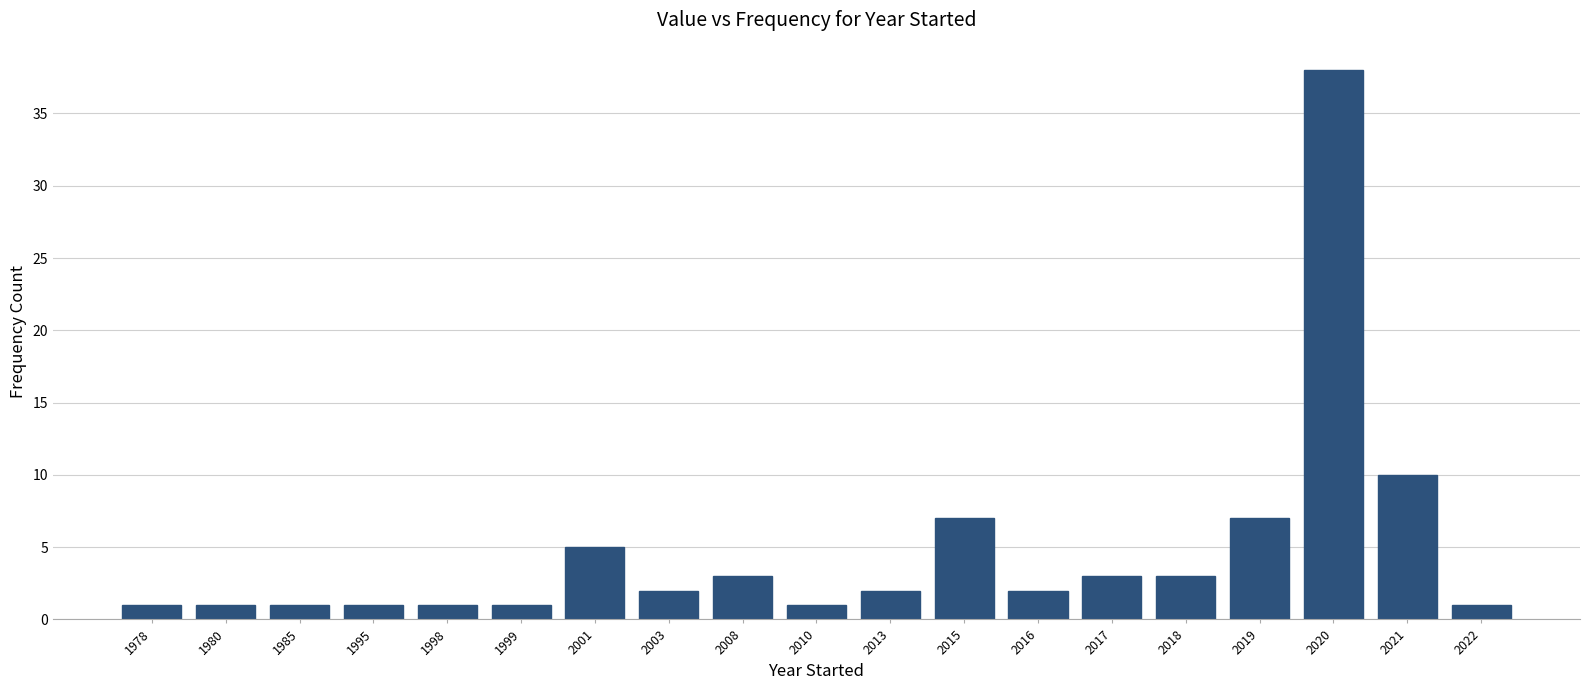

Reading left to right, transcribe all the data shown in this chart.

1	1	1	1	1	1	5	2	3	1	2	7	2	3	3	7	38	10	1